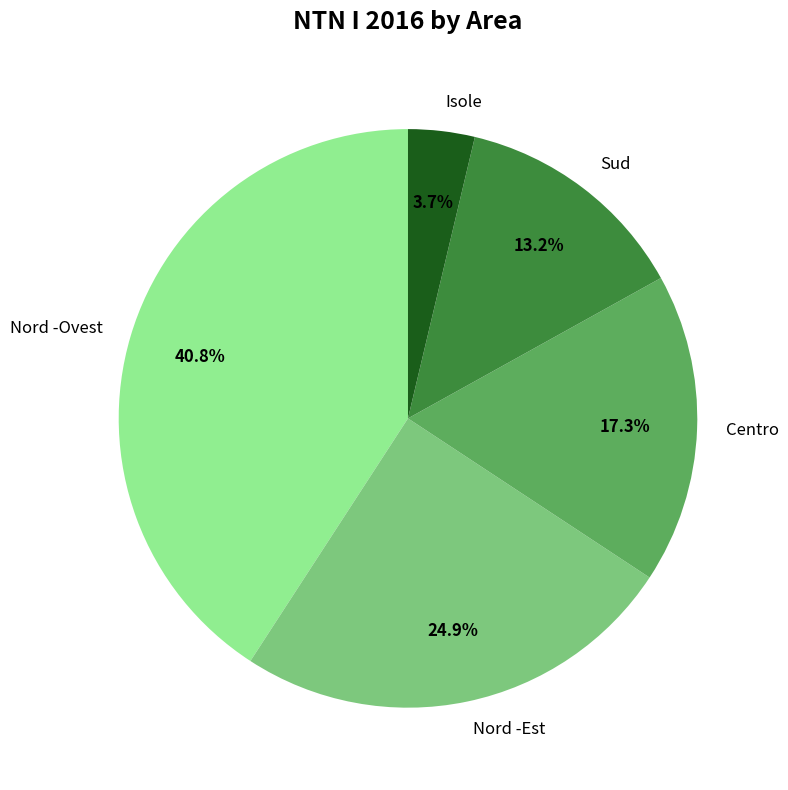

How much of the chart is everything except Centro?

82.7%